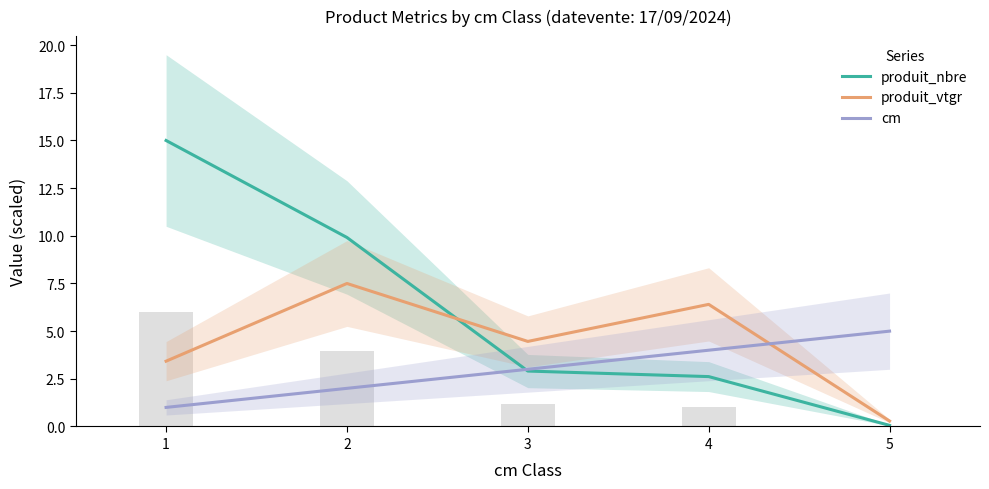

Reading left to right, extract all data points from this chart.

produit_nbre: 15.0	9.9	2.9	2.6	0.1
produit_vtgr: 3.4	7.5	4.5	6.4	0.3
cm: 1.0	2.0	3.0	4.0	5.0